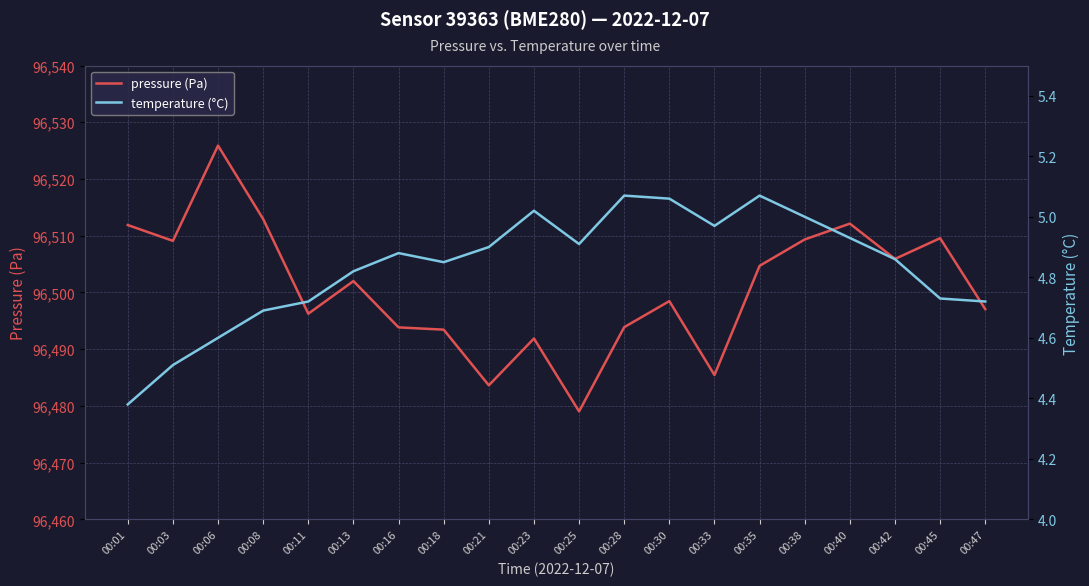

What is the total value across all series at 00:08?

96517.6